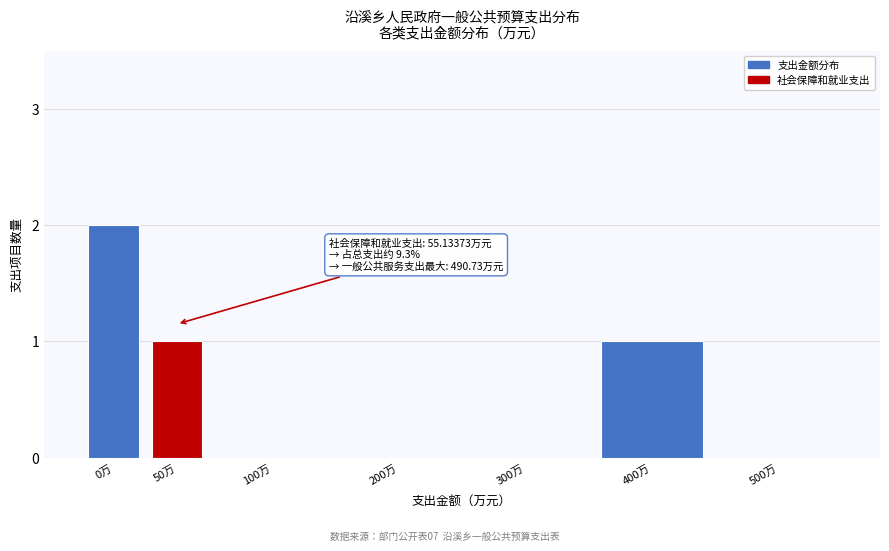

Reading left to right, transcribe all the data shown in this chart.

0万=2	50万=1	100万=0	200万=0	300万=0	400万=1	500万=0